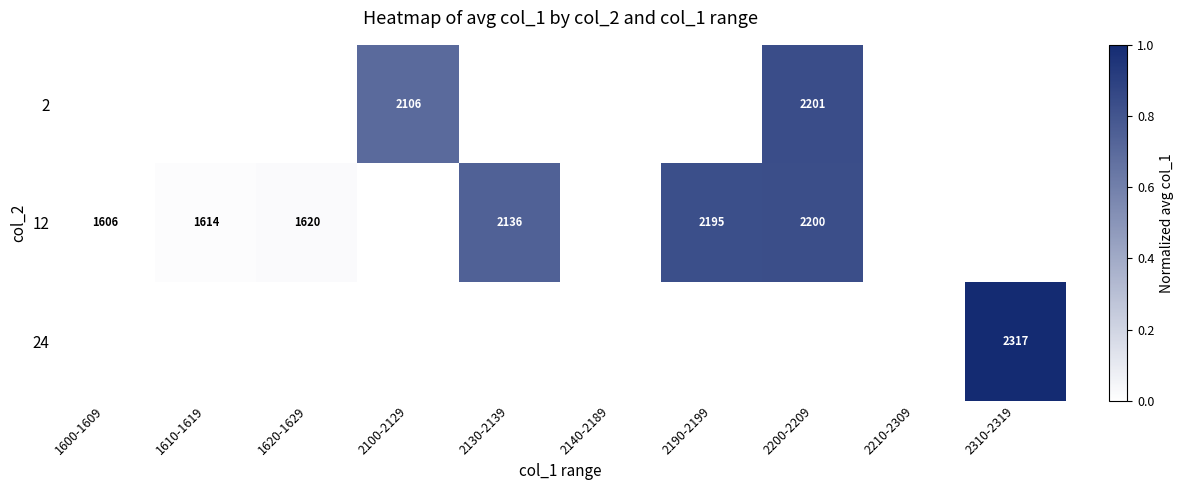

Which label corresponds to the smallest value in the chart?

1600-1609